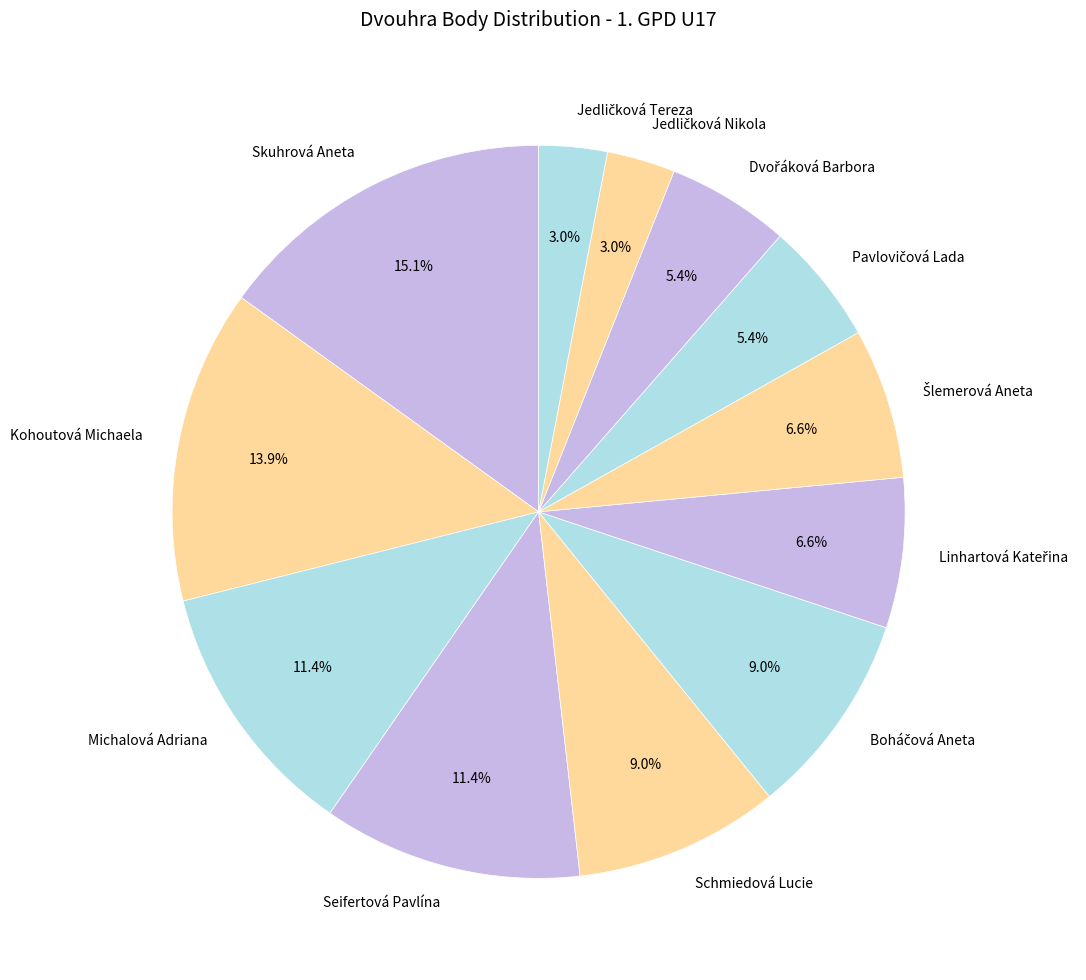

Does Skuhrová Aneta represent more than half of the total?

No